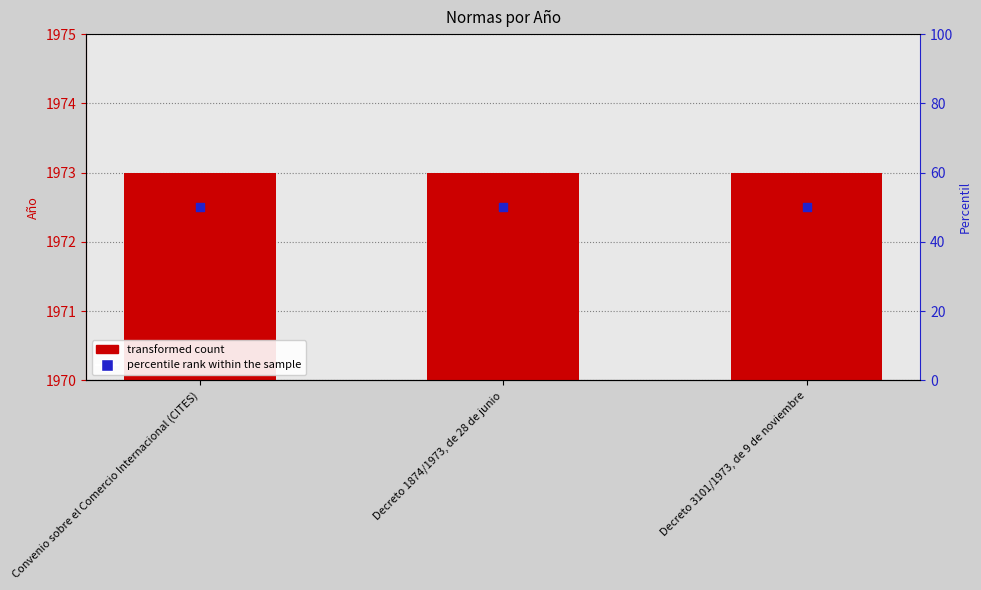

What is the total value across all series at Decreto 1874/1973, de 28 de junio?

2023